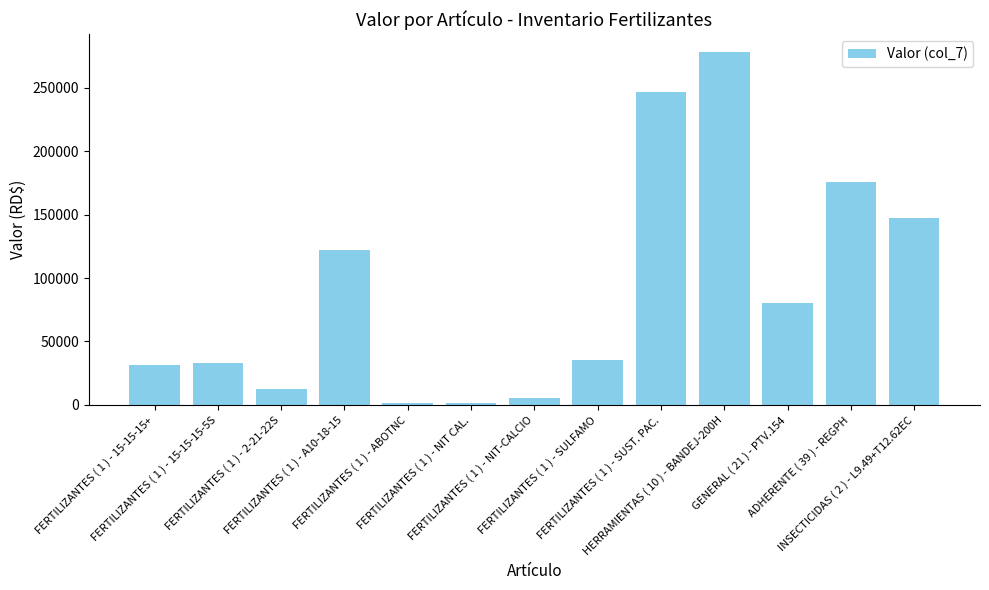

What is the difference between the second highest and second lowest values?

245314.0